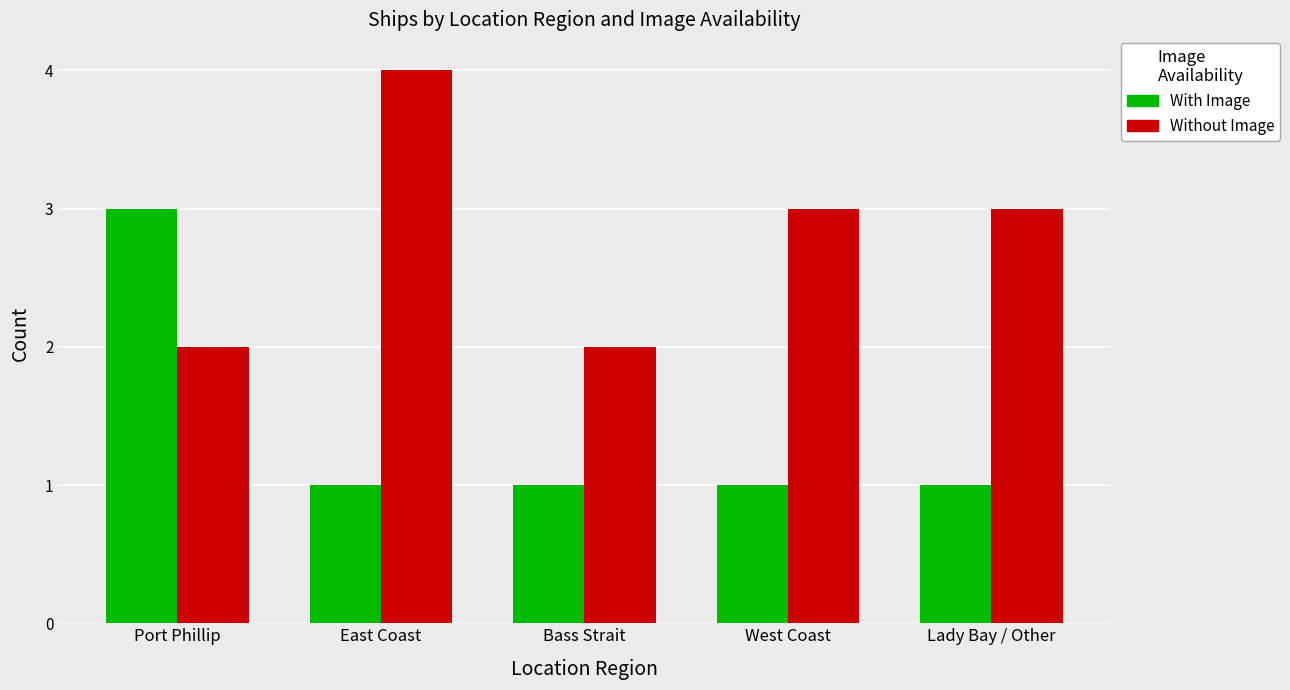

What is the total value across all series at Port Phillip?

5